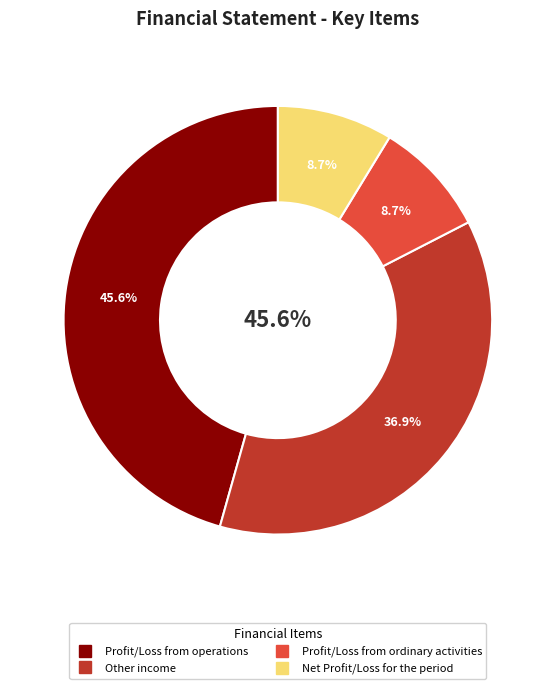

To the nearest percent, what percentage of the pie is Other income?

37%